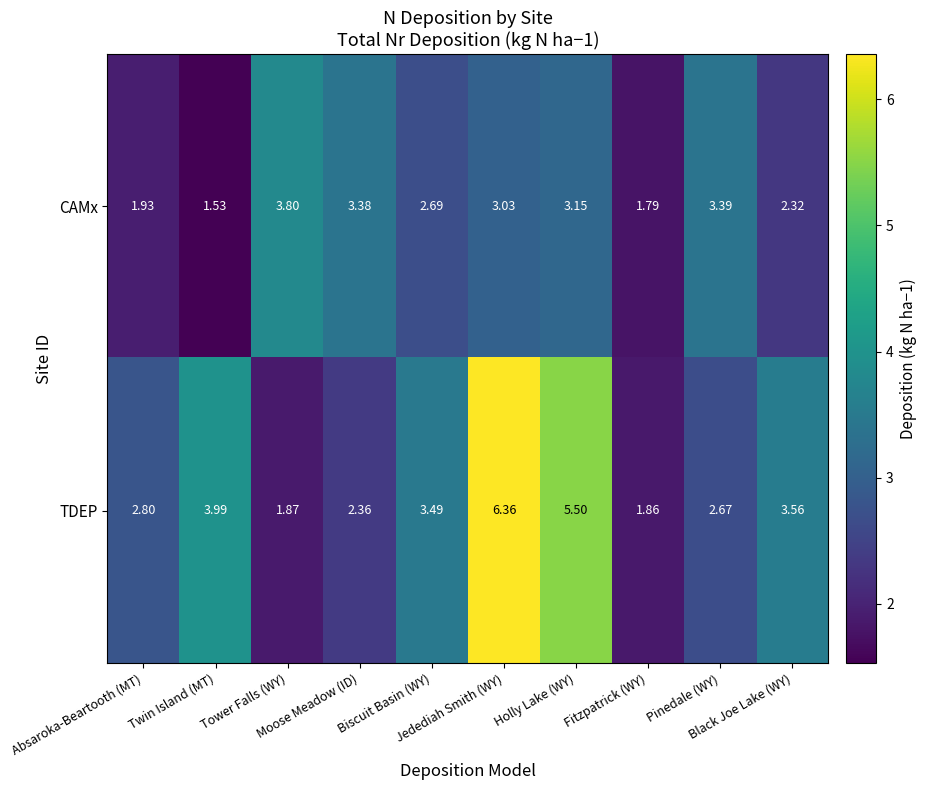

List the series in order of their peak value, highest first.

TDEP, CAMx